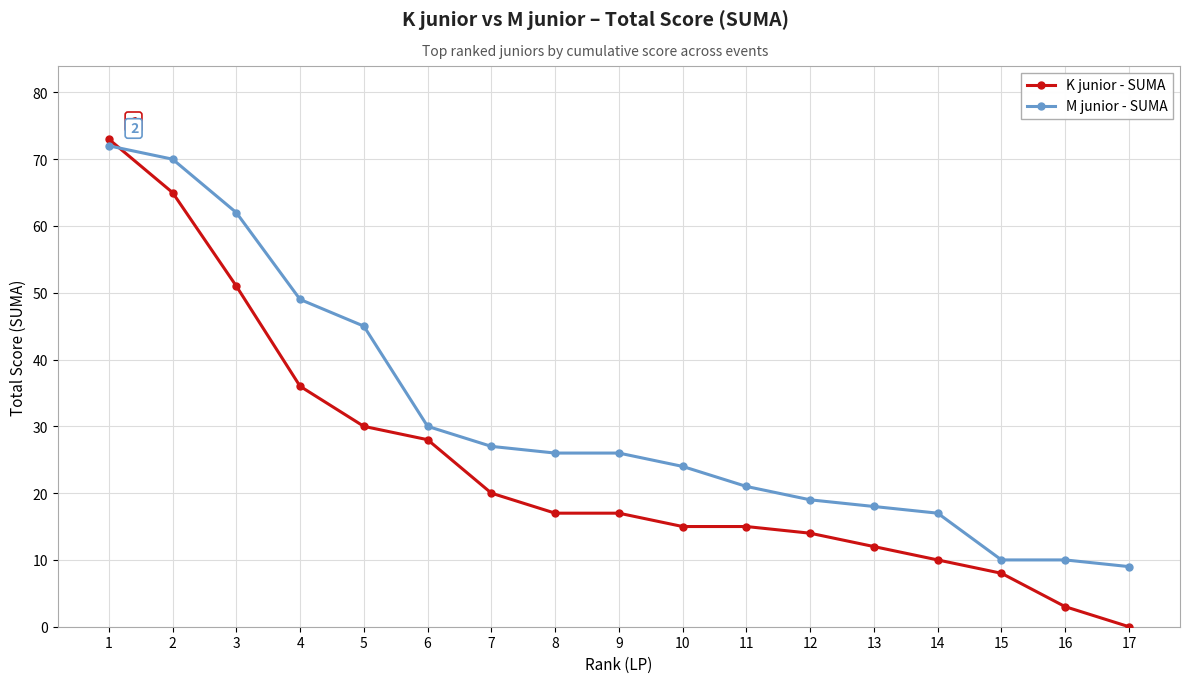

At which label is K junior - SUMA closest to 36?

4